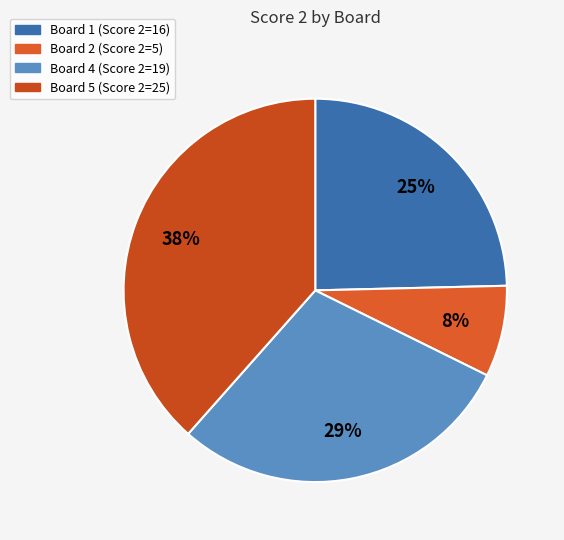

Rank the categories by value from highest to lowest.

Board 5 (Score 2=25), Board 4 (Score 2=19), Board 1 (Score 2=16), Board 2 (Score 2=5)